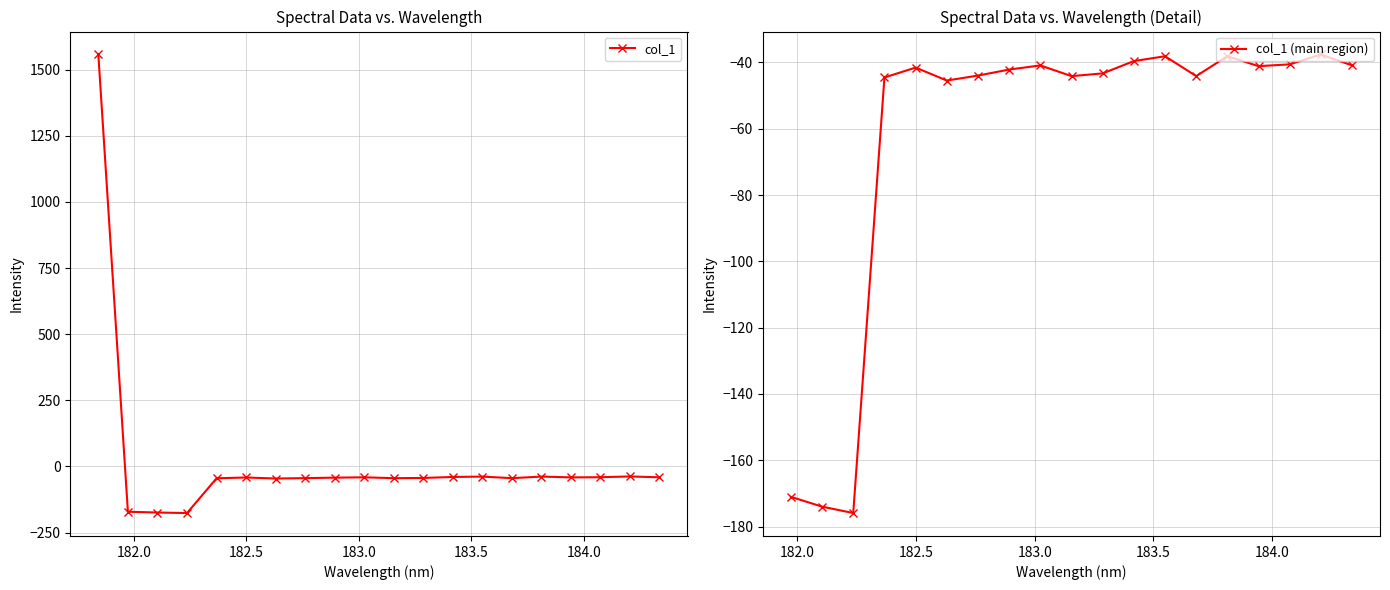

True or false: col_1 has more than 2 points higher than both neighbors.

True